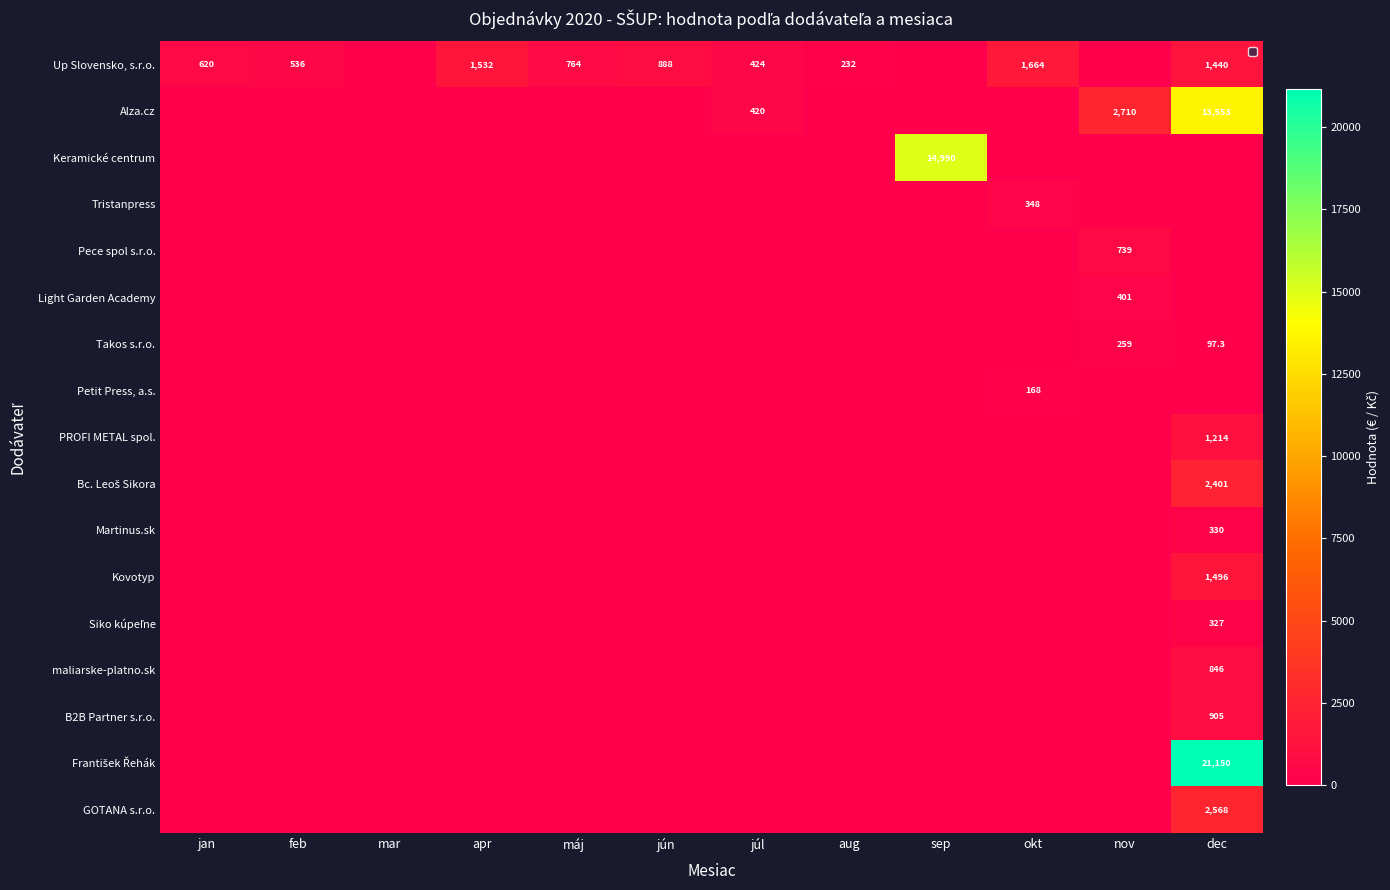

The value of Siko kúpeľne at máj is 0.0. True or false?

True